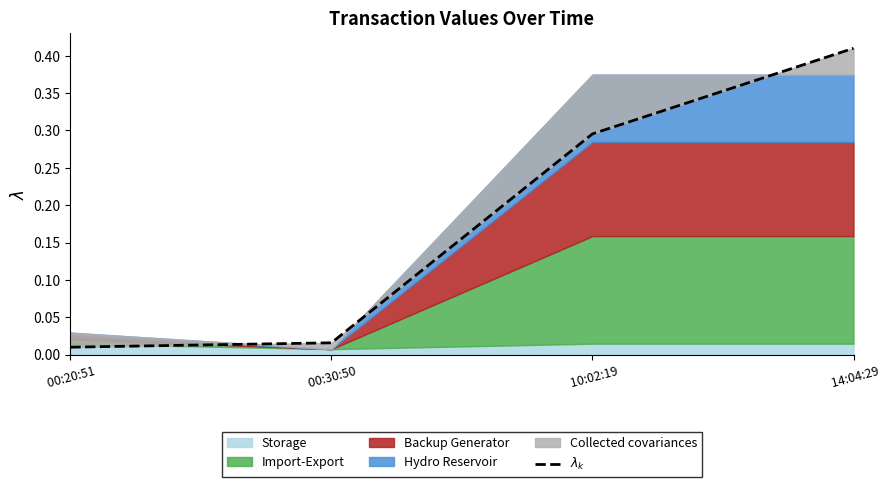

What value does the data have at  10:02:19?

0.3